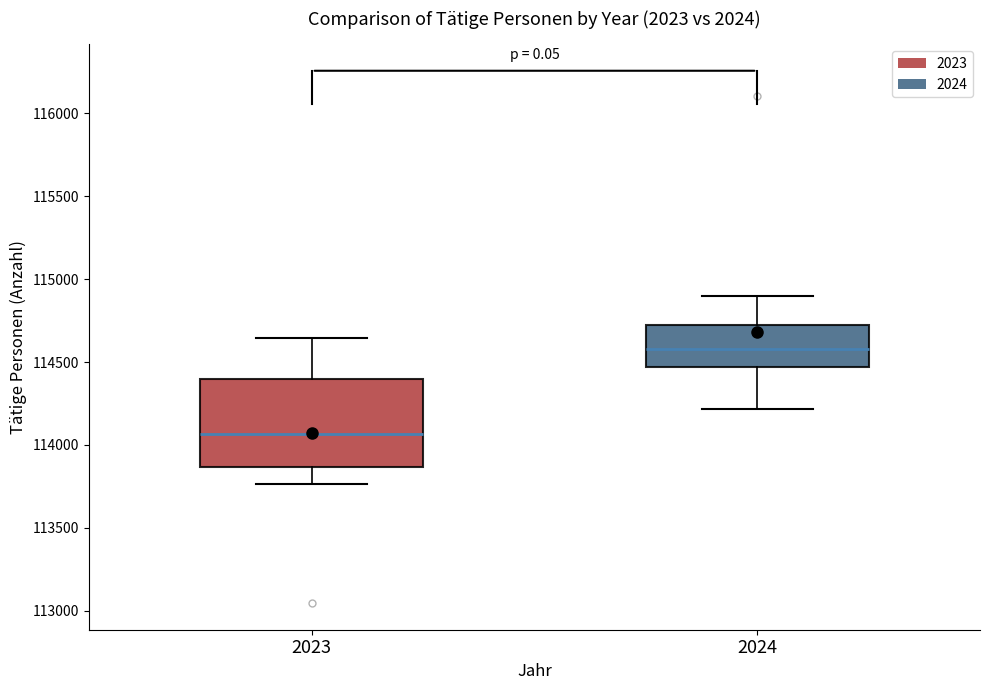

Which box has the lowest median line?

2023